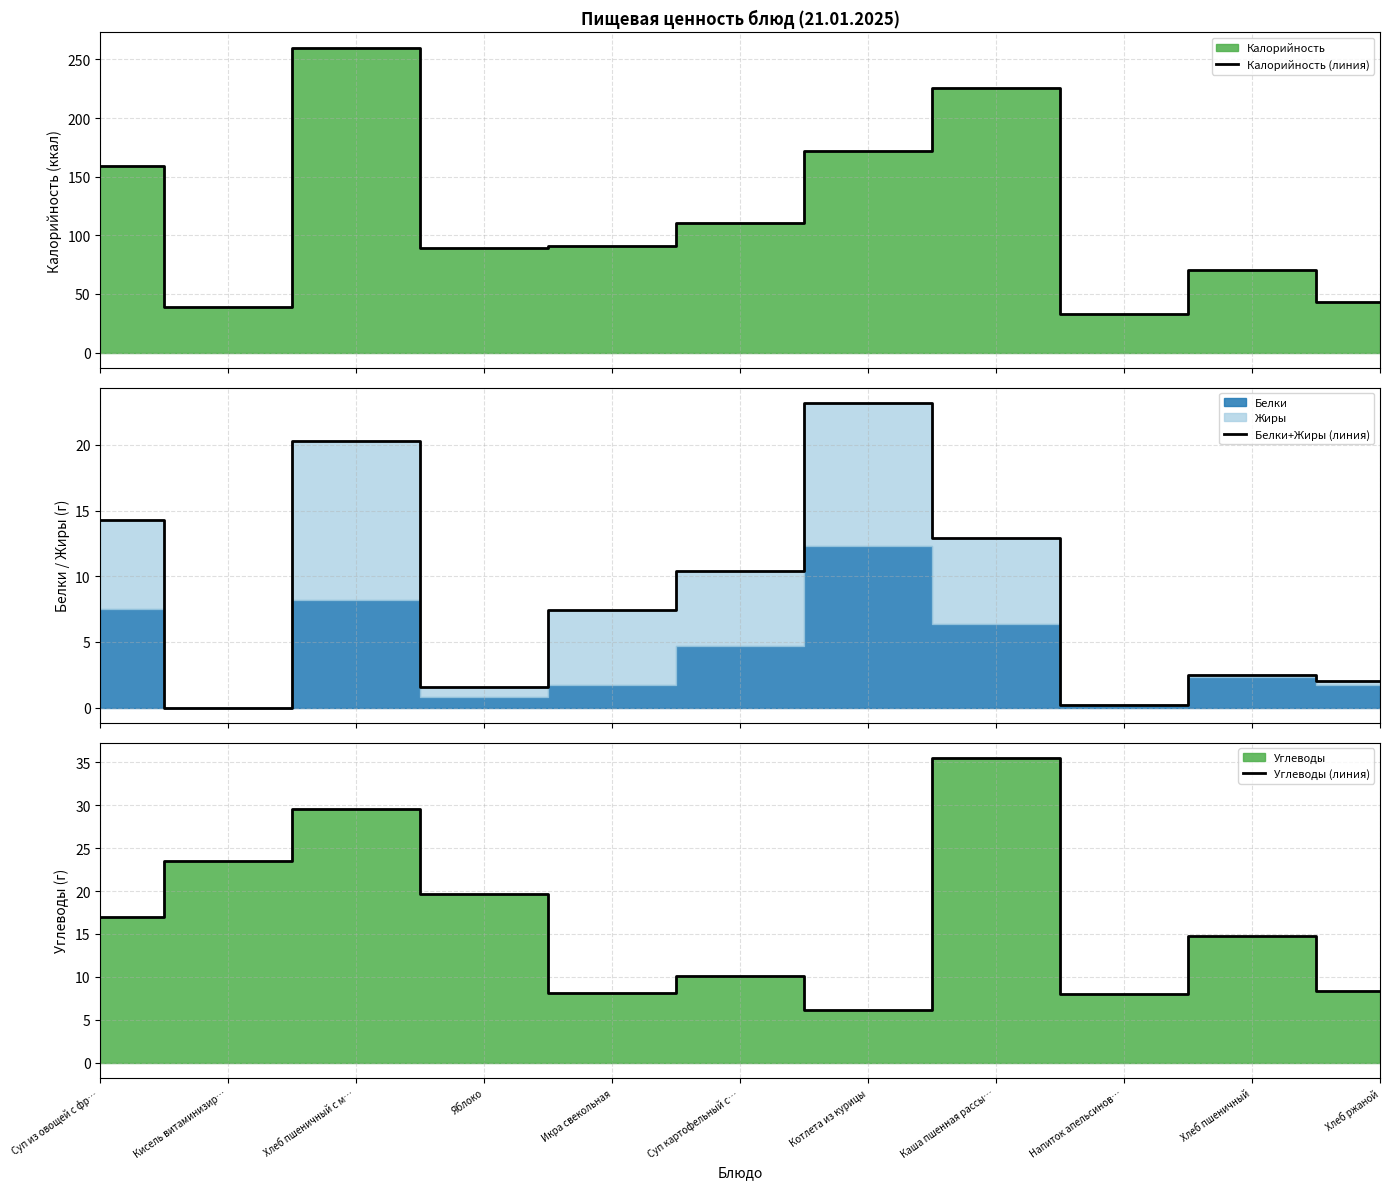

Rank the categories by Белки+Жиры (линия) value from highest to lowest.

Котлета из курицы, Хлеб пшеничный с м…, Суп из овощей с фр…, Каша пшенная рассы…, Суп картофельный с…, Икра свекольная, Хлеб пшеничный, Хлеб ржаной, Яблоко, Напиток апельсинов…, Кисель витаминизир…